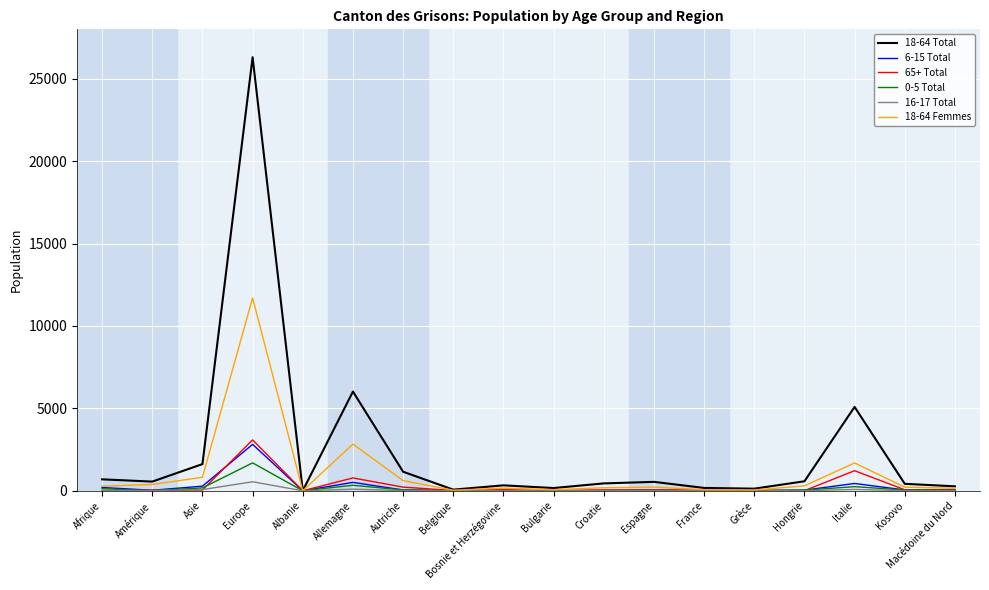

At how many categories does at least one series exceed 25271?

1